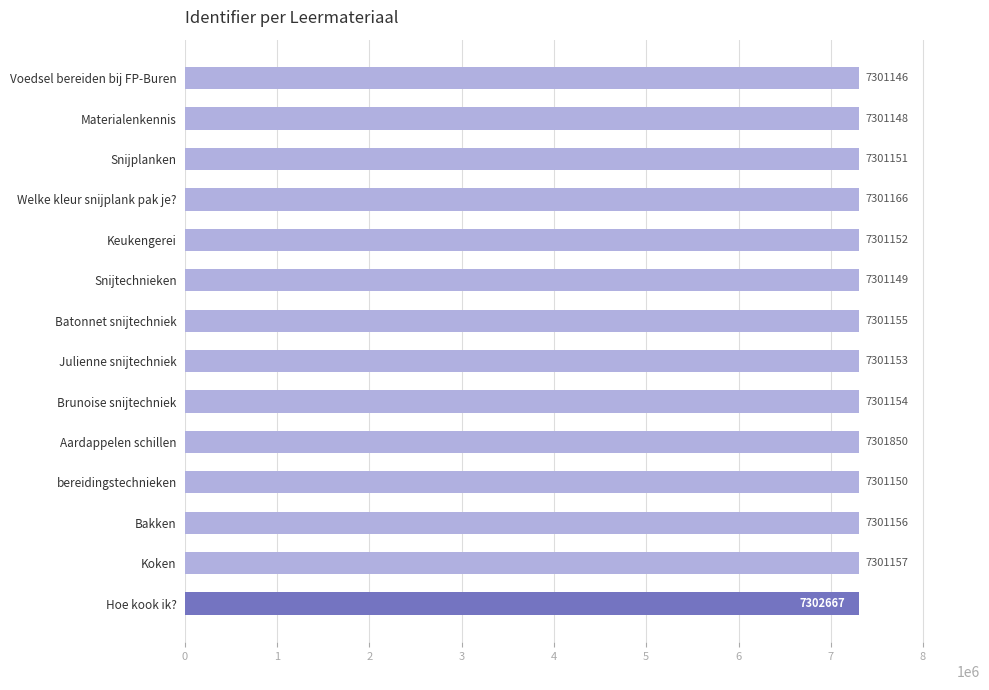

Count the number of categories in the chart.

14